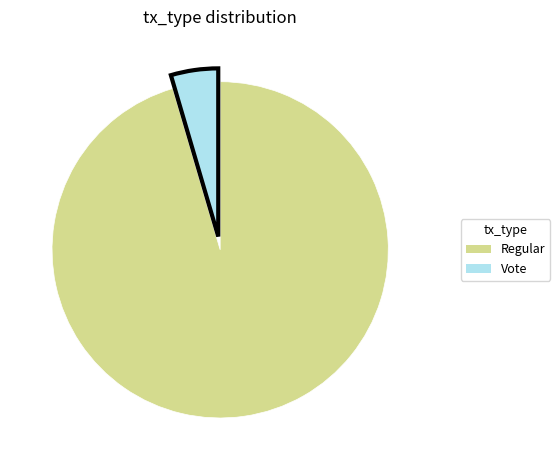

Does Vote represent more than half of the total?

No